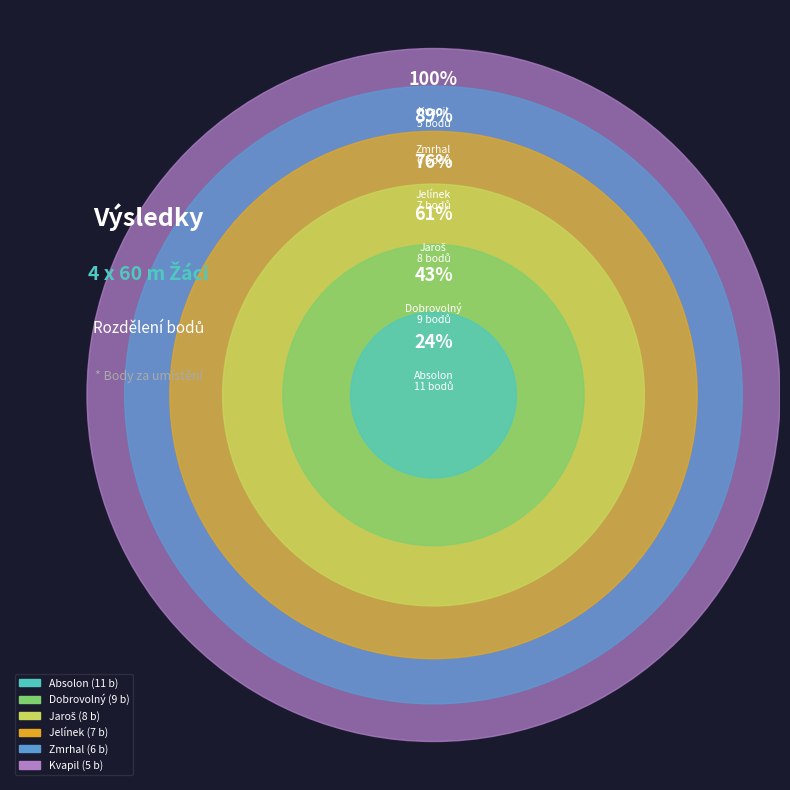

Count the number of slices in the pie.

6